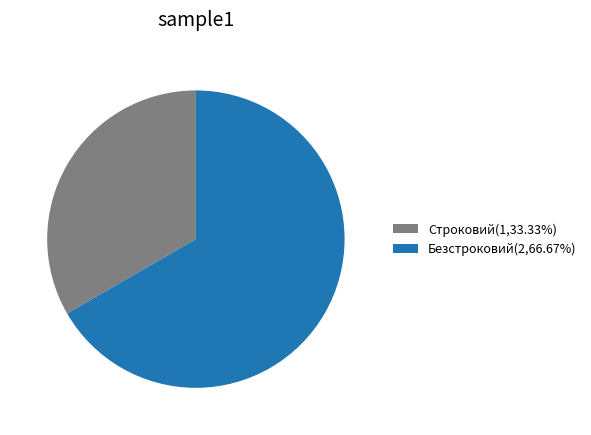

Combined, do Строковий(1,33.33%) and Безстроковий(2,66.67%) account for over 50%?

Yes